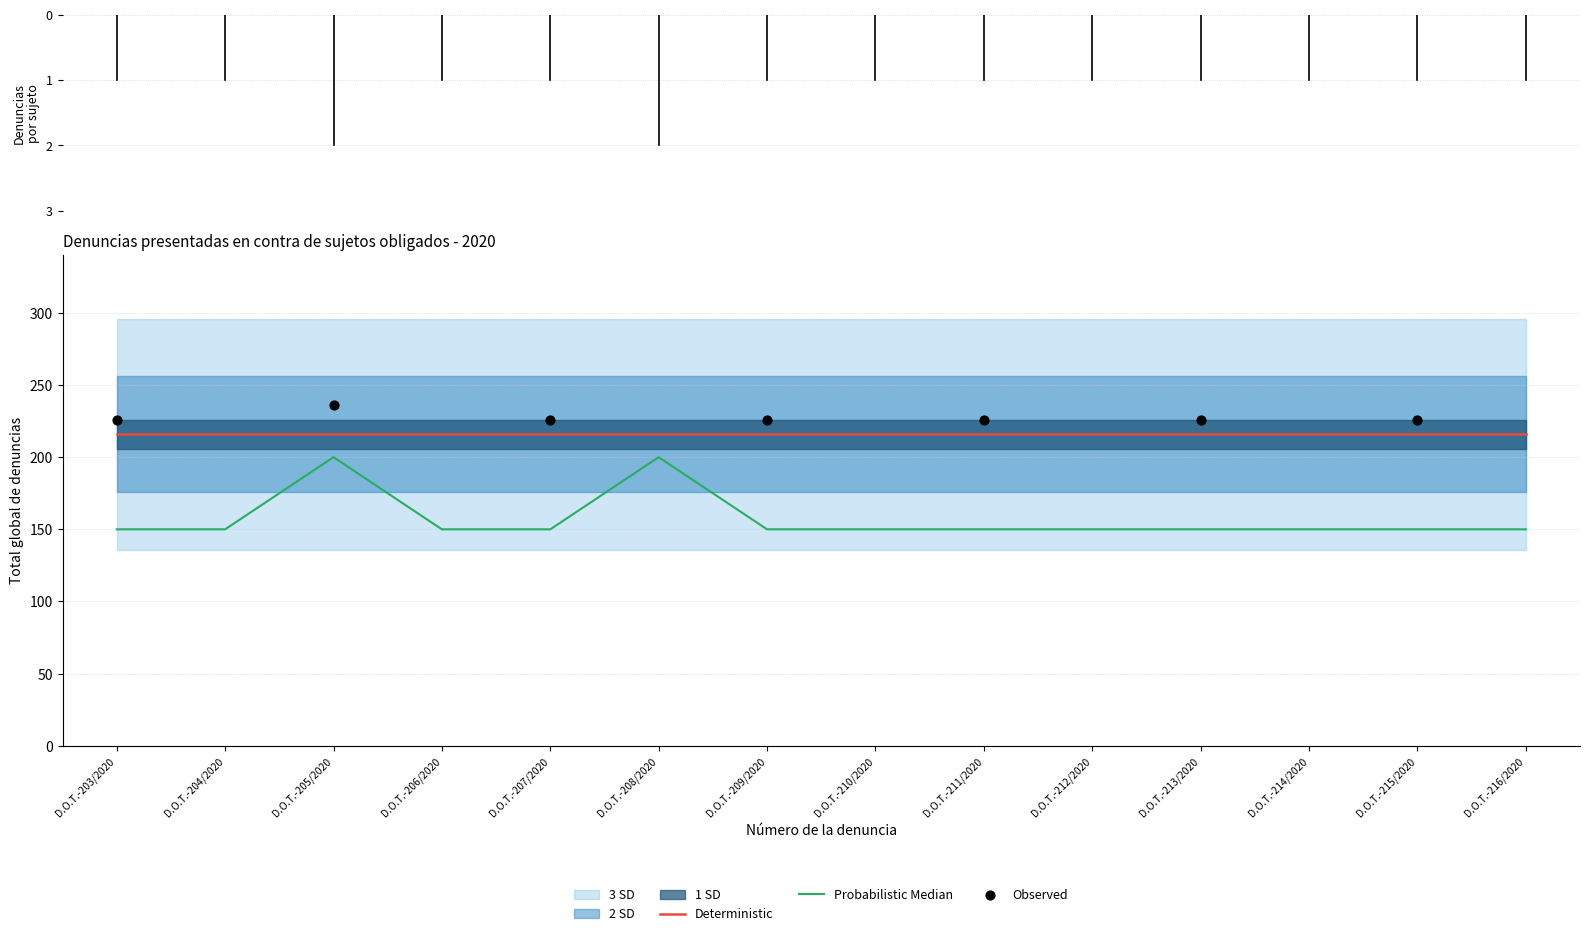

Between D.O.T.-205/2020 and D.O.T.-207/2020, which is larger?

D.O.T.-205/2020